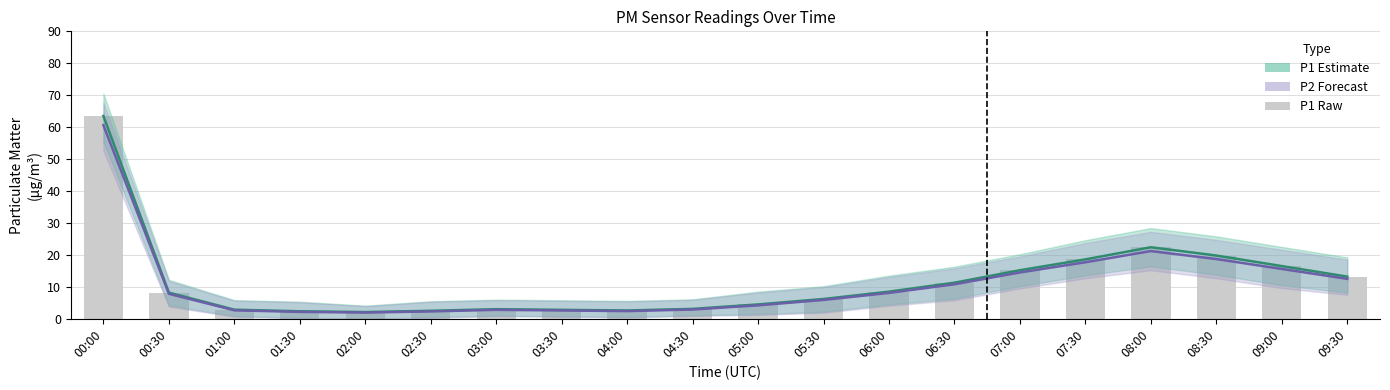

Reading left to right, list all the values displayed in this chart.

P1 (Estimate): 63.5	8.2	2.9	2.4	2.1	2.5	3.0	2.8	2.6	3.1	4.5	6.2	8.5	11.3	15.2	18.6	22.4	19.8	16.5	13.2
P2 (Forecast): 60.6	7.8	2.6	2.1	1.9	2.3	2.8	2.6	2.4	2.9	4.2	5.9	8.1	10.8	14.5	17.7	21.2	18.7	15.6	12.5
P1 (raw): 63.5	8.2	2.9	2.4	2.1	2.5	3.0	2.8	2.6	3.1	4.5	6.2	8.5	11.3	15.2	18.6	22.4	19.8	16.5	13.2